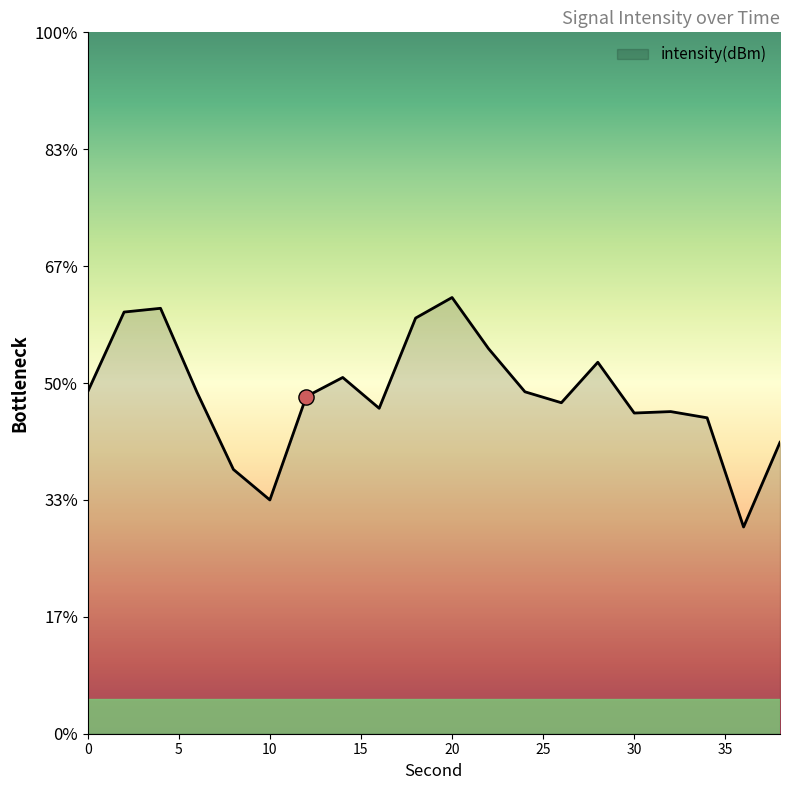

What is the change in value from 2 to 8?

-3.4